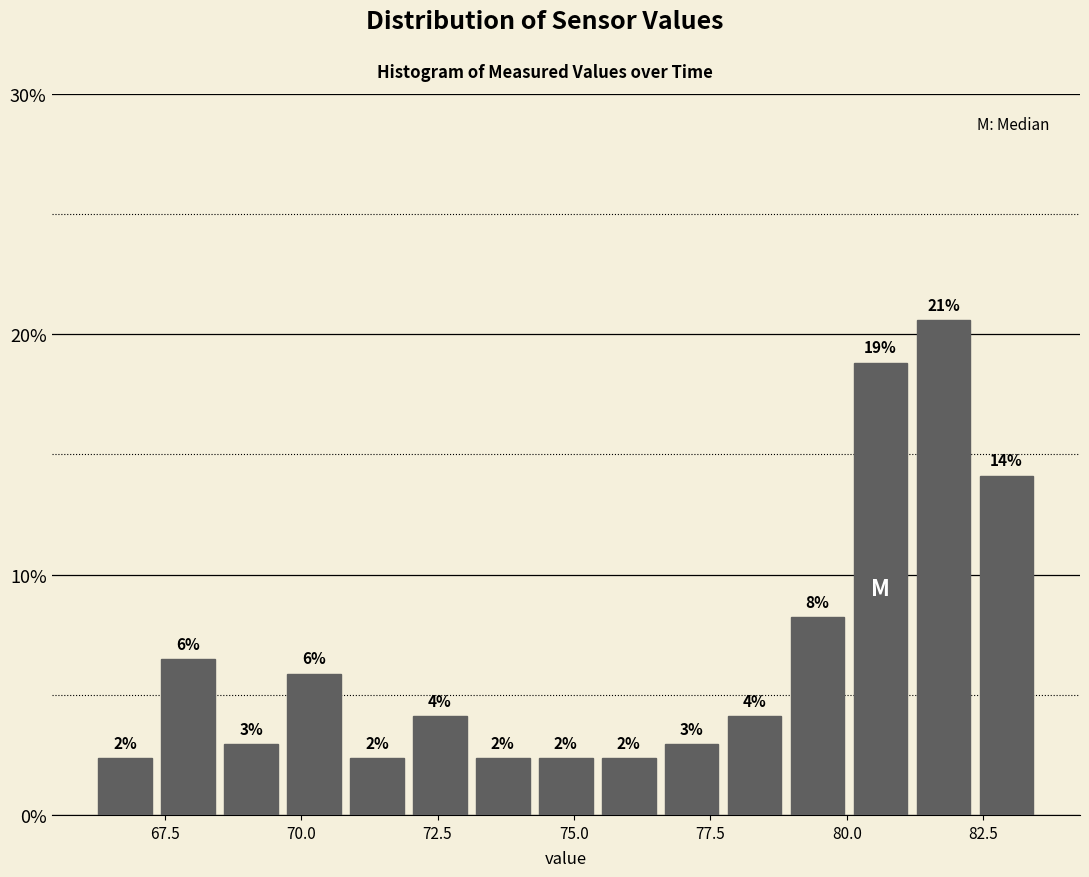

Around what value on the x-axis is the tallest bar? Give the approximate position of its centre, as read against the axis.

82.0